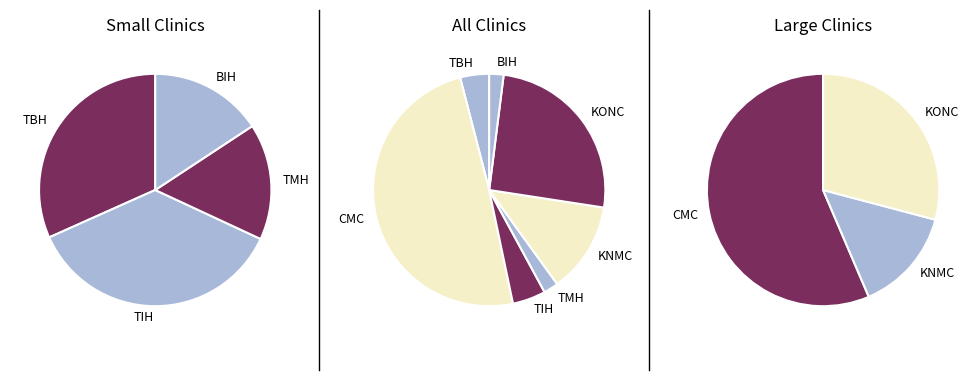

Is CMC the majority of the pie?

No